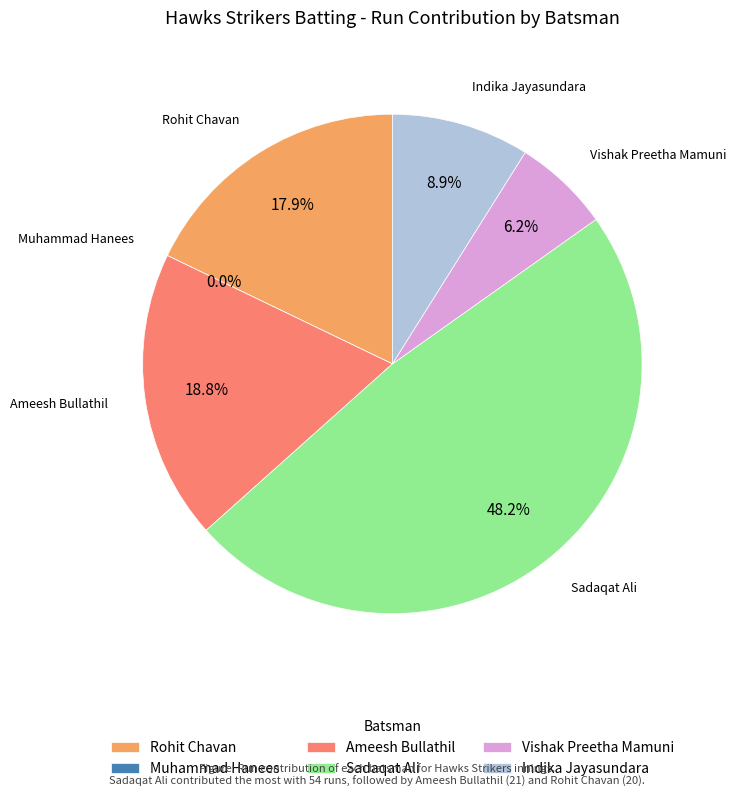

To the nearest percent, what portion does Vishak Preetha Mamuni represent?

6%